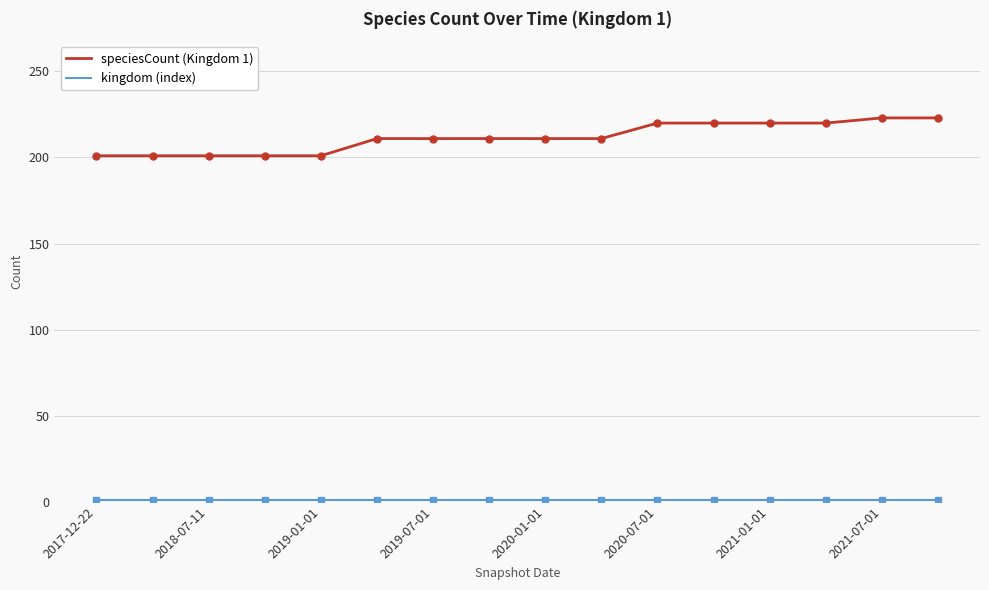

Which series has the largest total across all categories?

speciesCount (Kingdom 1)